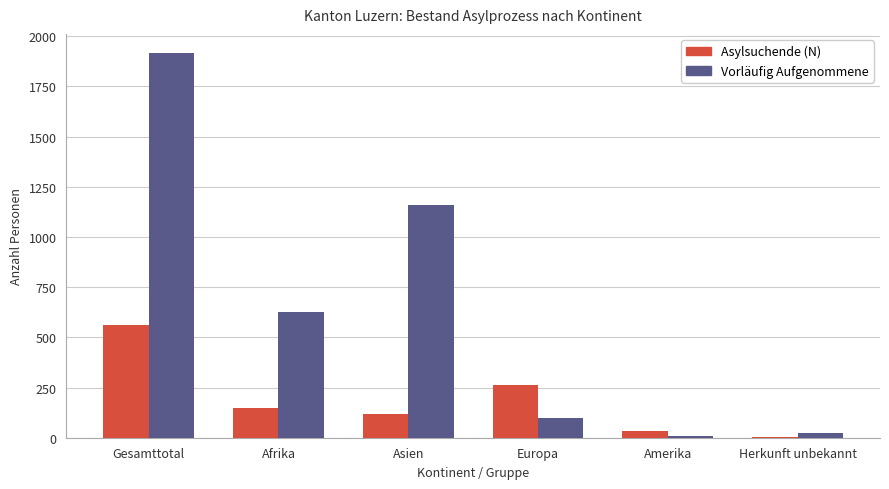

What is the sum of all Vorläufig Aufgenommene values?

3832